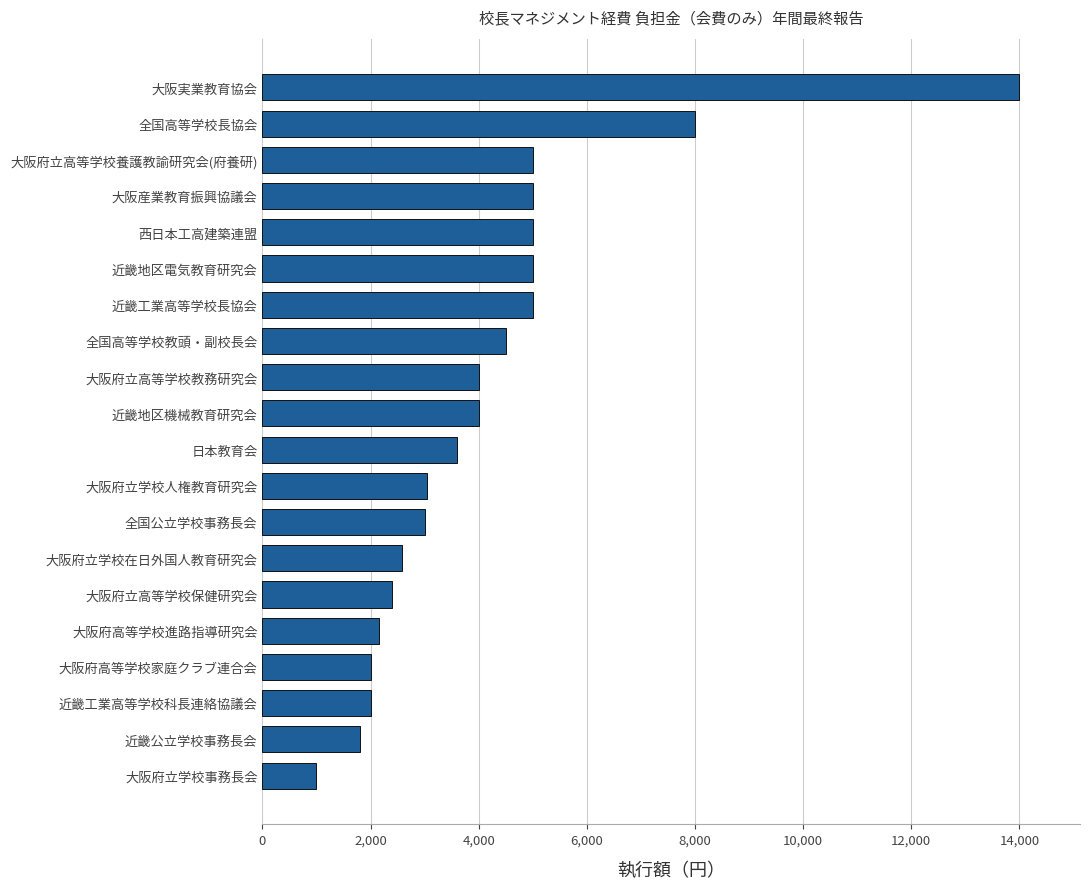

What is the sum of the values at 全国高等学校教頭・副校長会 and 近畿工業高等学校科長連絡協議会?

6500